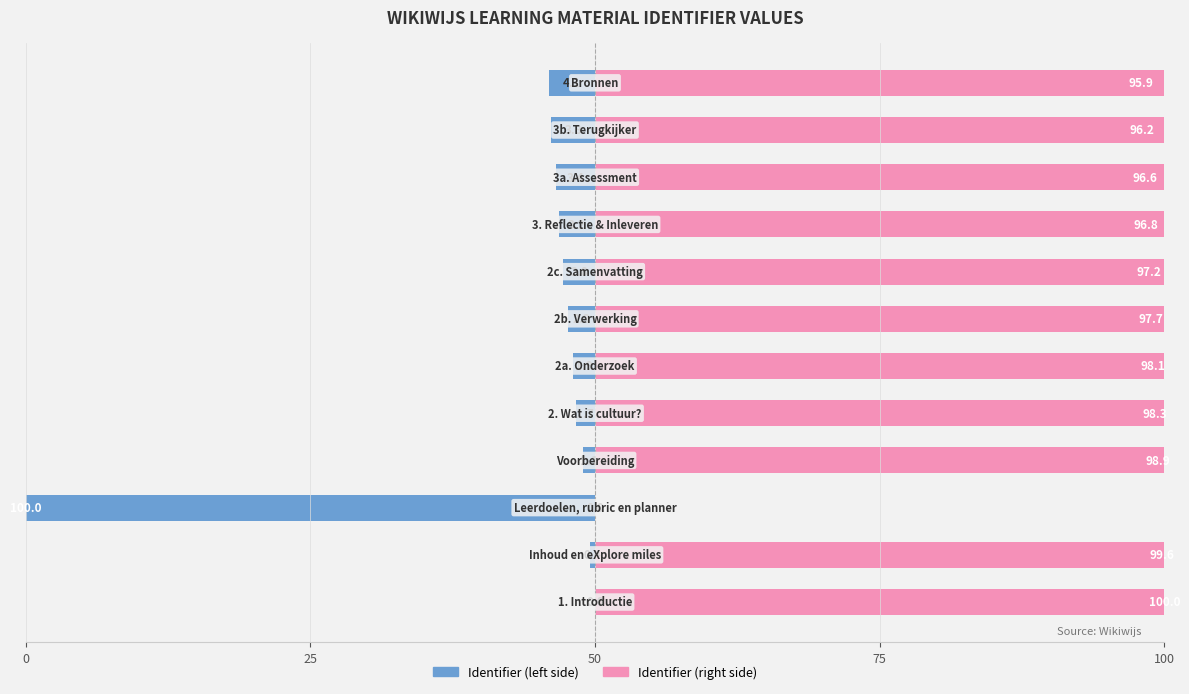

What is the difference between the maximum and minimum values in the Identifier (normalized left) series?

100.0